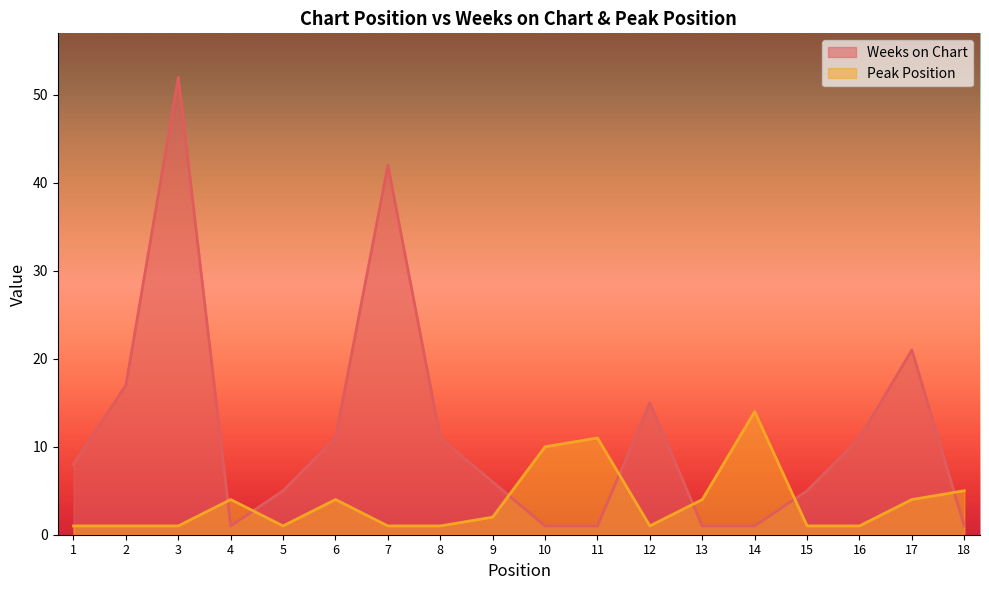

After their last crossing, which series has the higher values: Peak Position or Weeks on Chart?

Peak Position